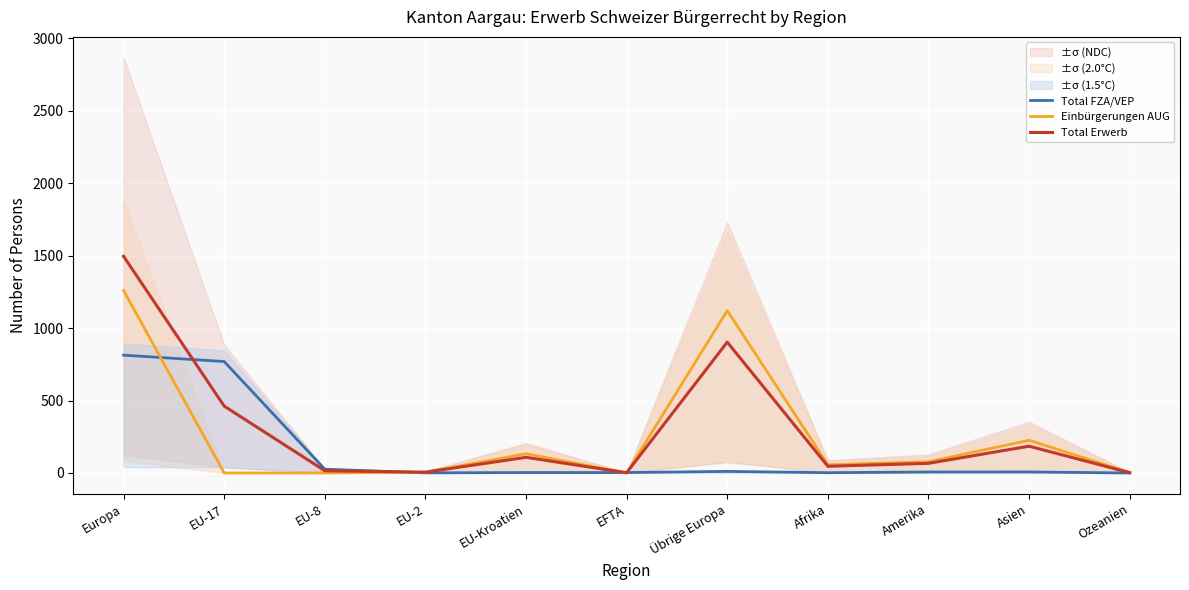

How many intersections are there between Total Erwerb and Einbürgerungen AUG?

3